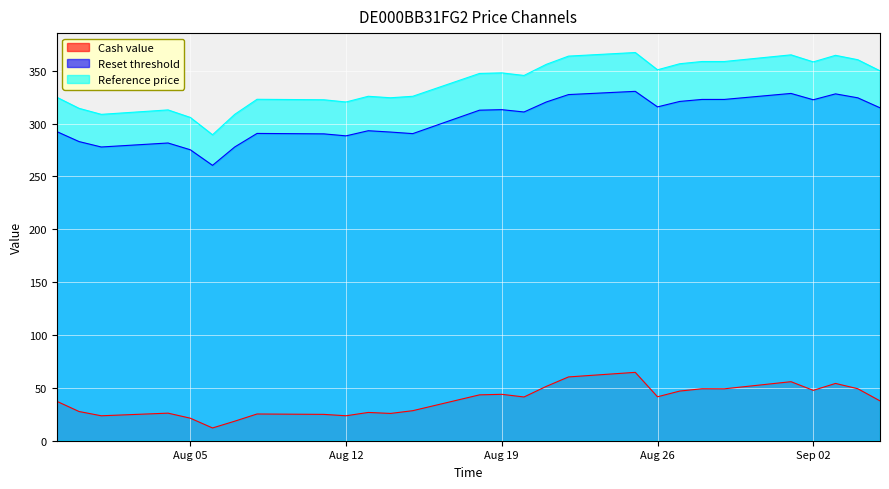

What is the difference between the maximum and minimum values in the Reset threshold series?

70.0